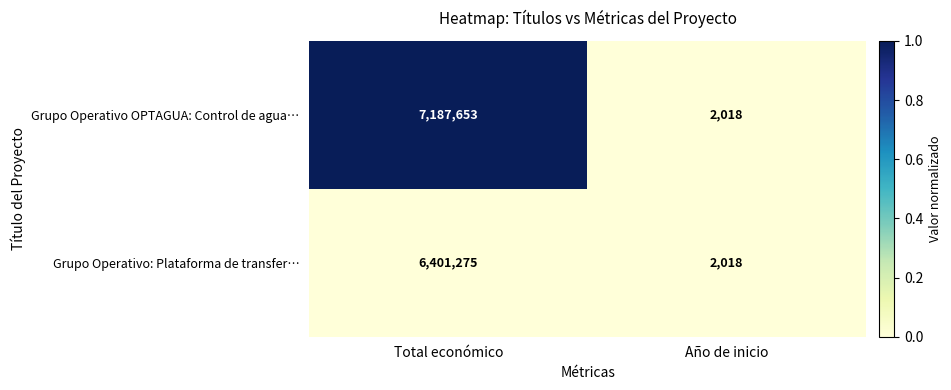

Rank the series by their maximum value, from lowest to highest.

Grupo Operativo: Plataforma de transfer…, Grupo Operativo OPTAGUA: Control de agua…